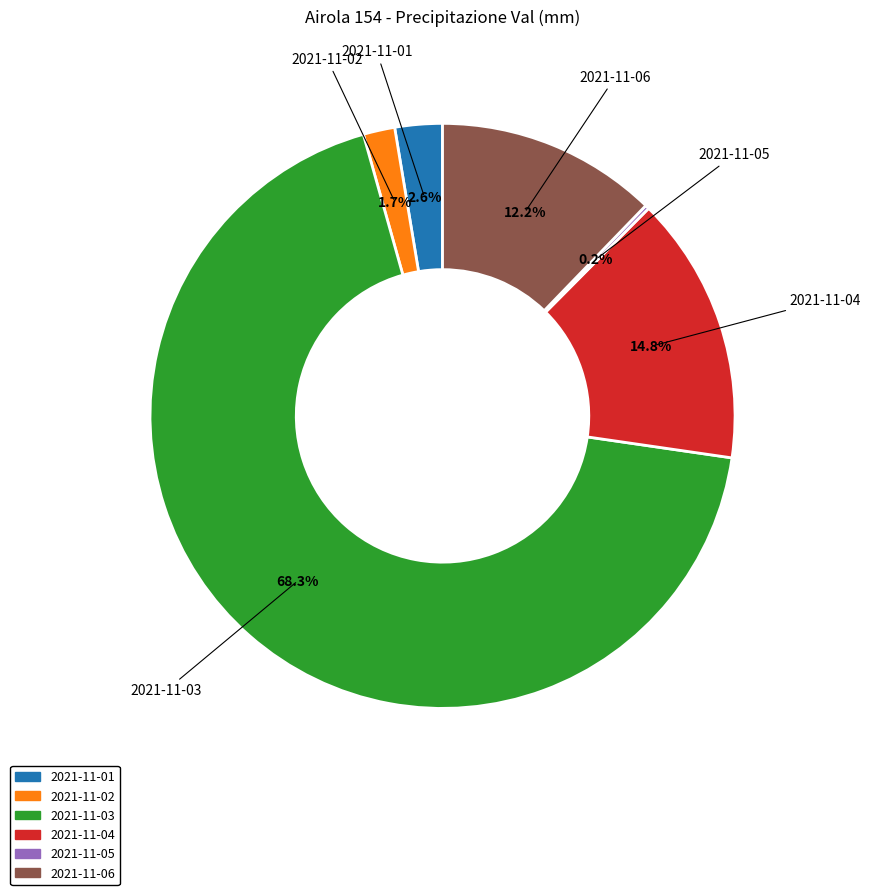

Does any single category account for the majority?

Yes